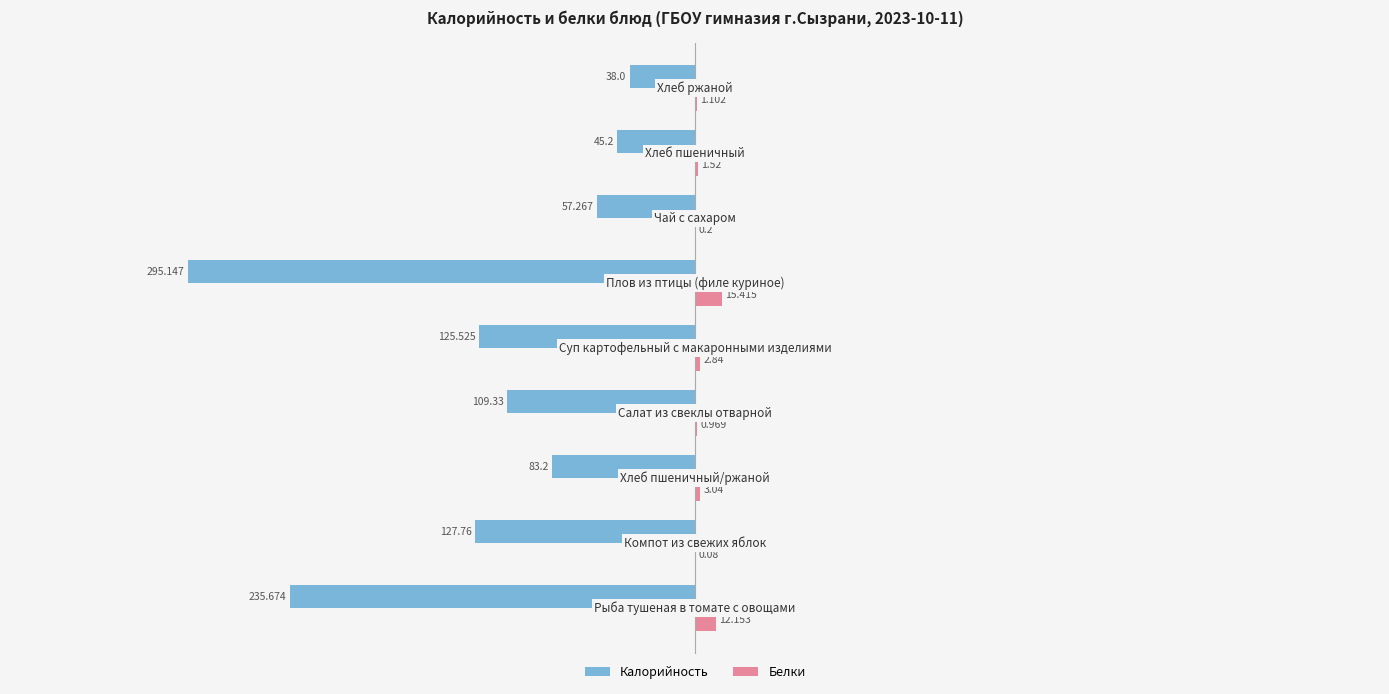

Which series has the largest total across all categories?

Белки